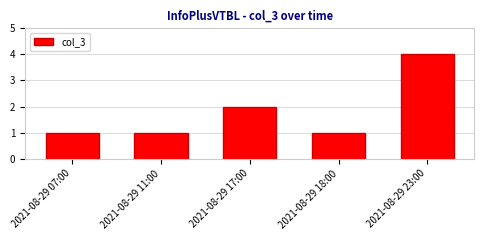

True or false: the data shows 2 at 2021-08-29 07:00.

False